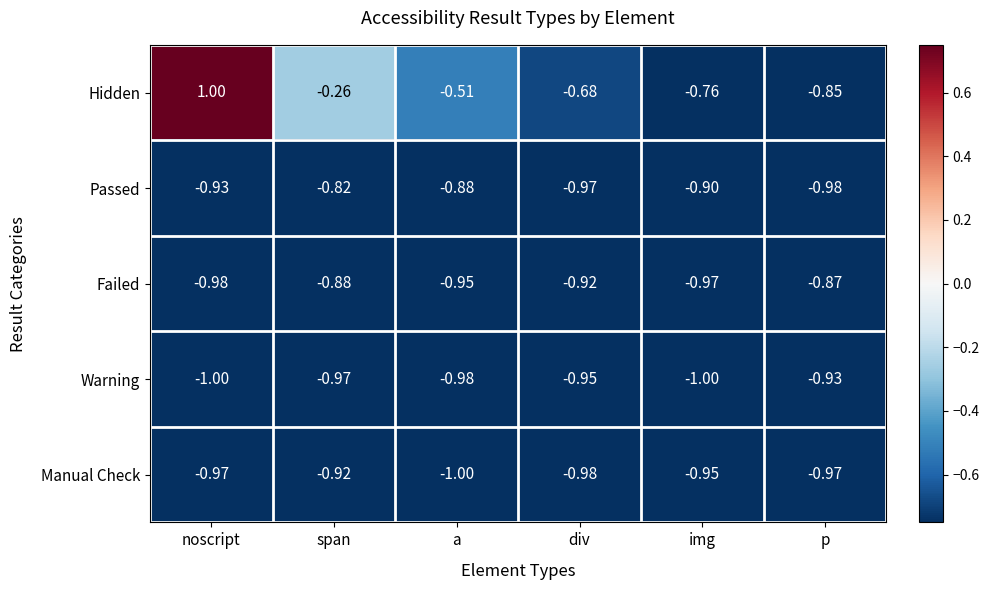

Which series has the widest spread of values?

Hidden